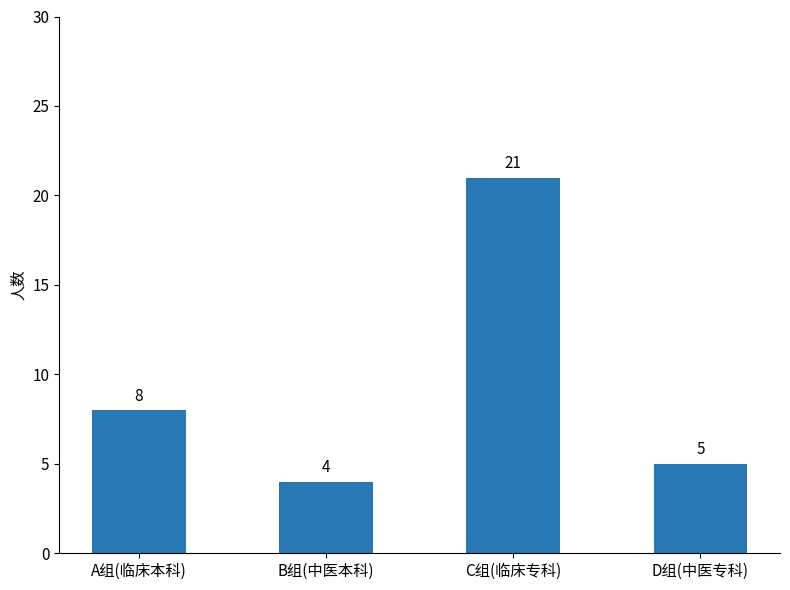

What is the value of the 3rd bar from the left?

21